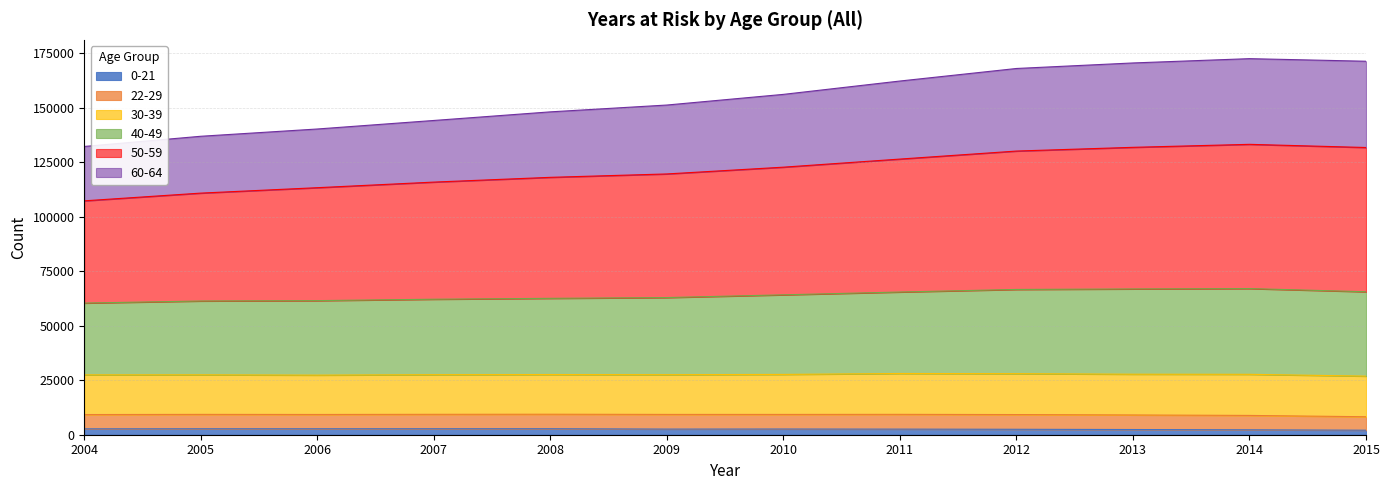

Does the chart have visible grid lines?

Yes